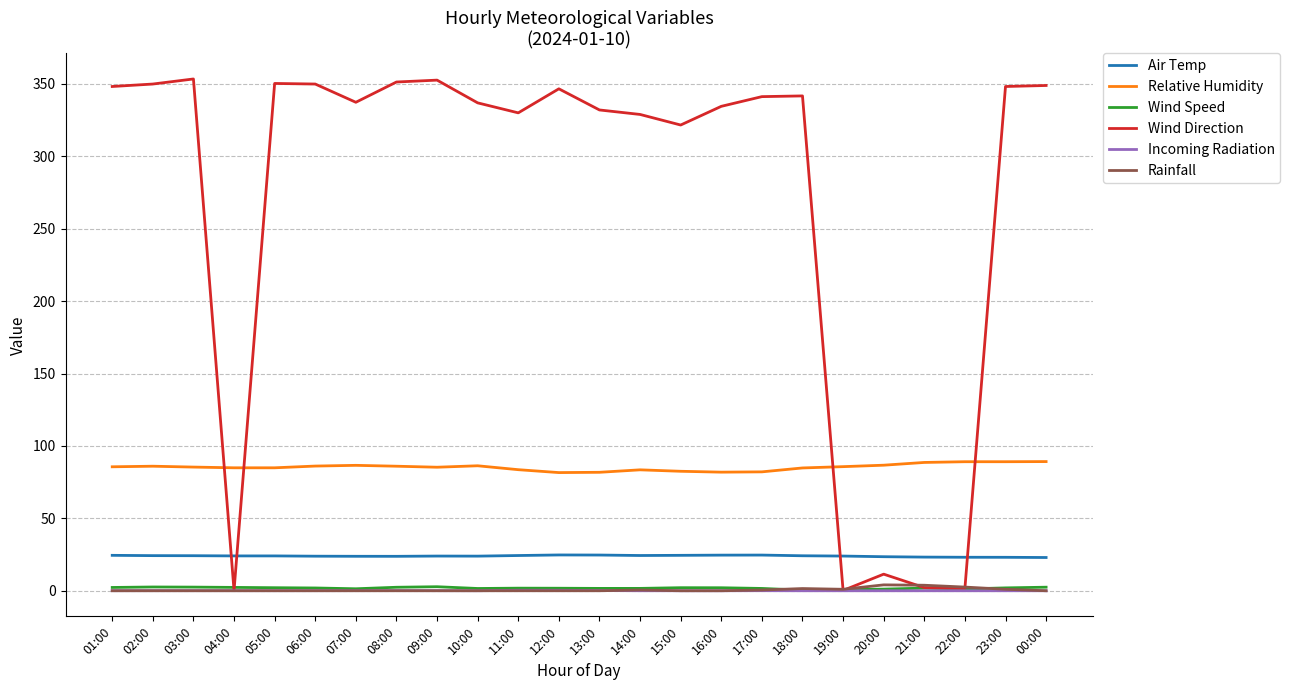

Where is the first local maximum for Wind Direction?

03:00